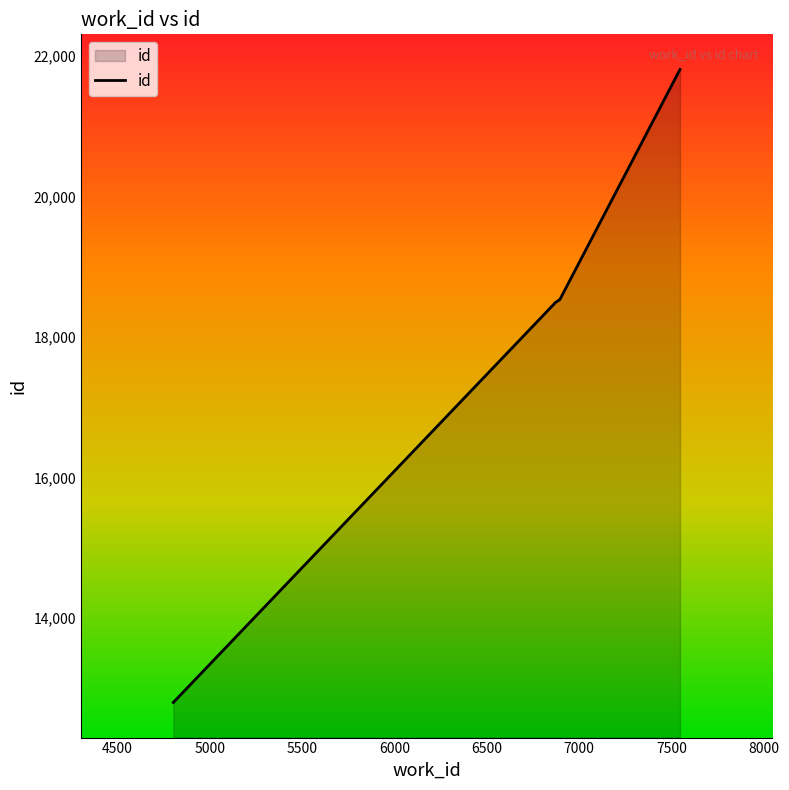

What is the difference between the maximum and minimum values?

9013